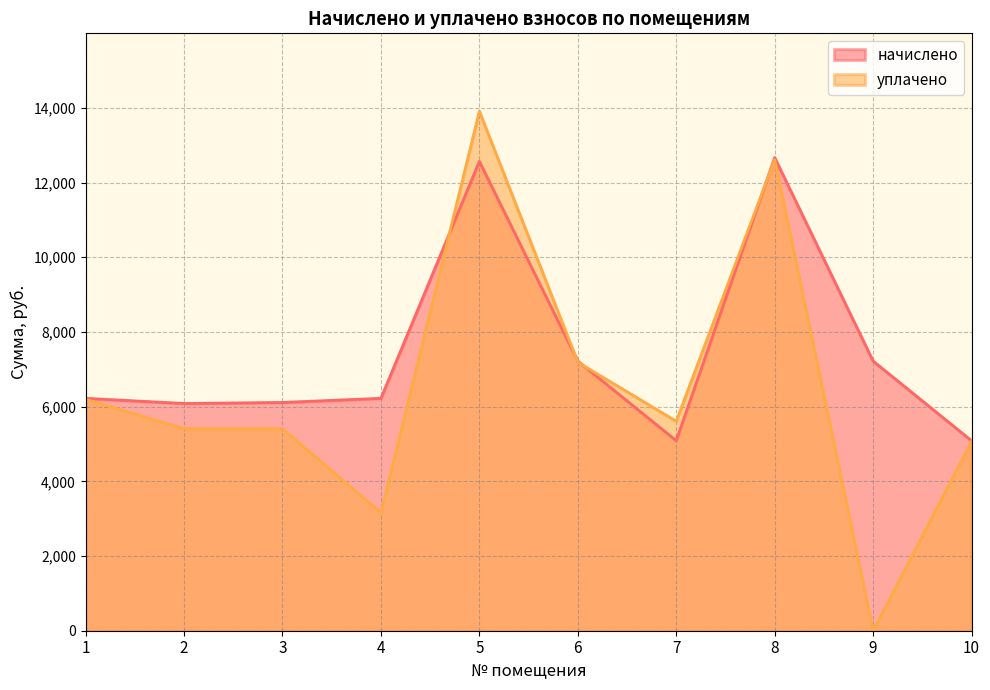

How many lines are shown in the chart?

2